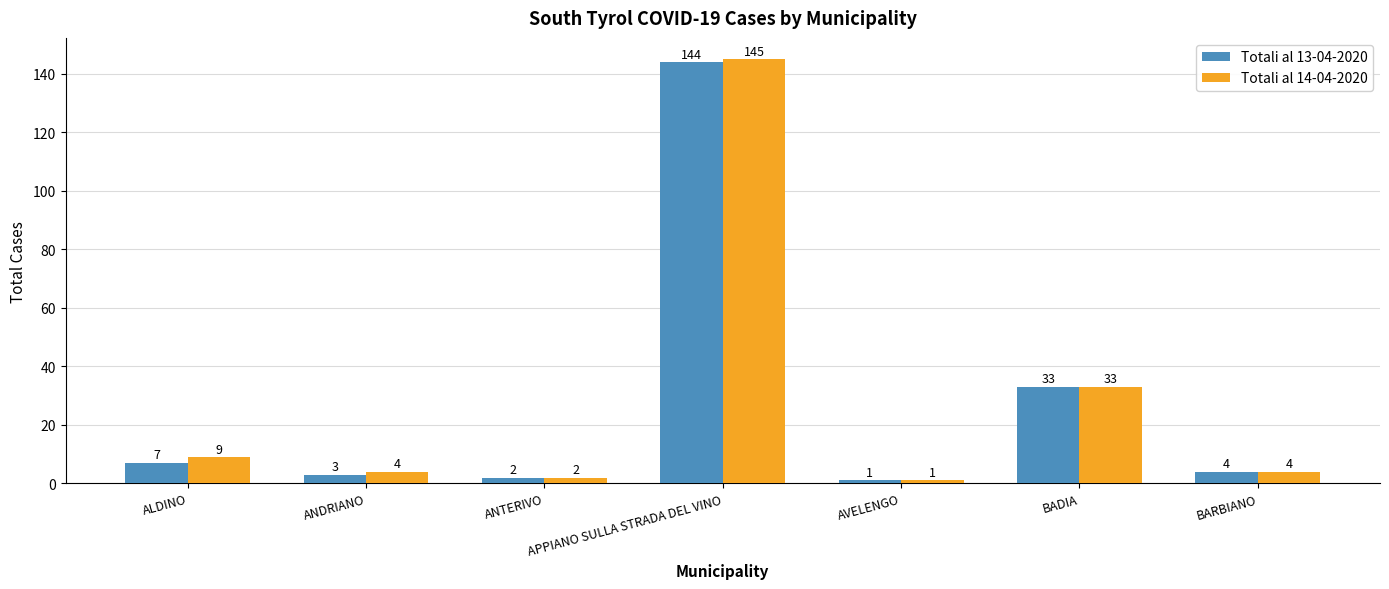

What is the label of the 5th bar from the right?

ANTERIVO